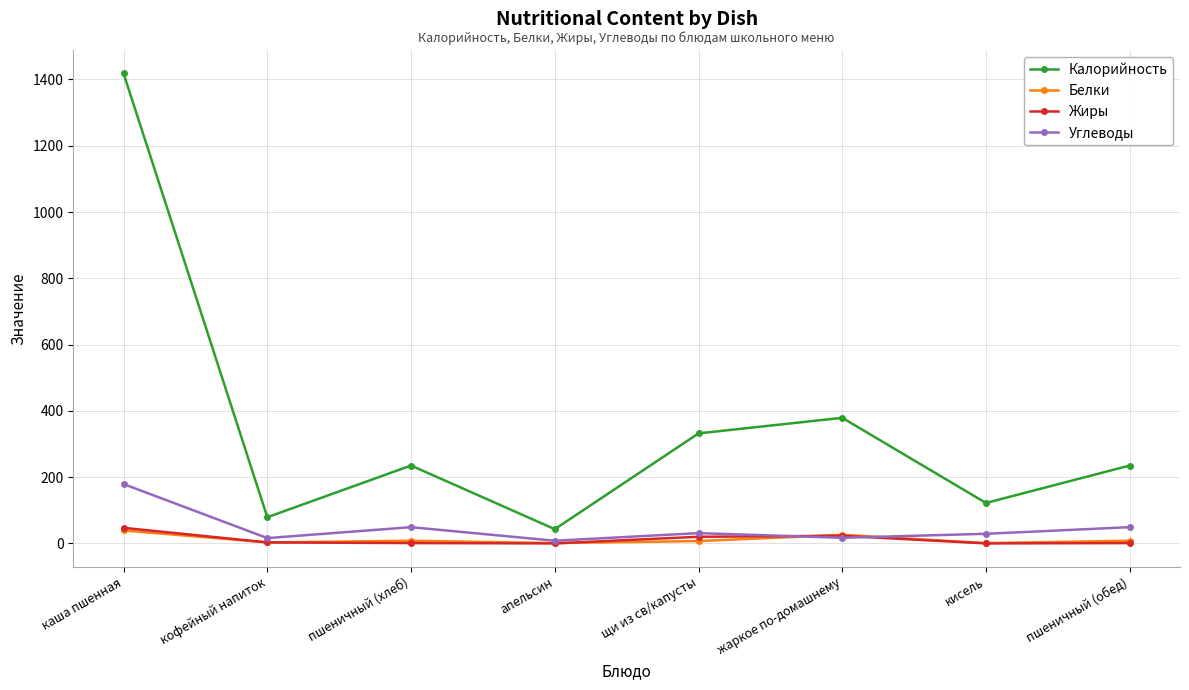

How many values in the Белки series are below 8?

4